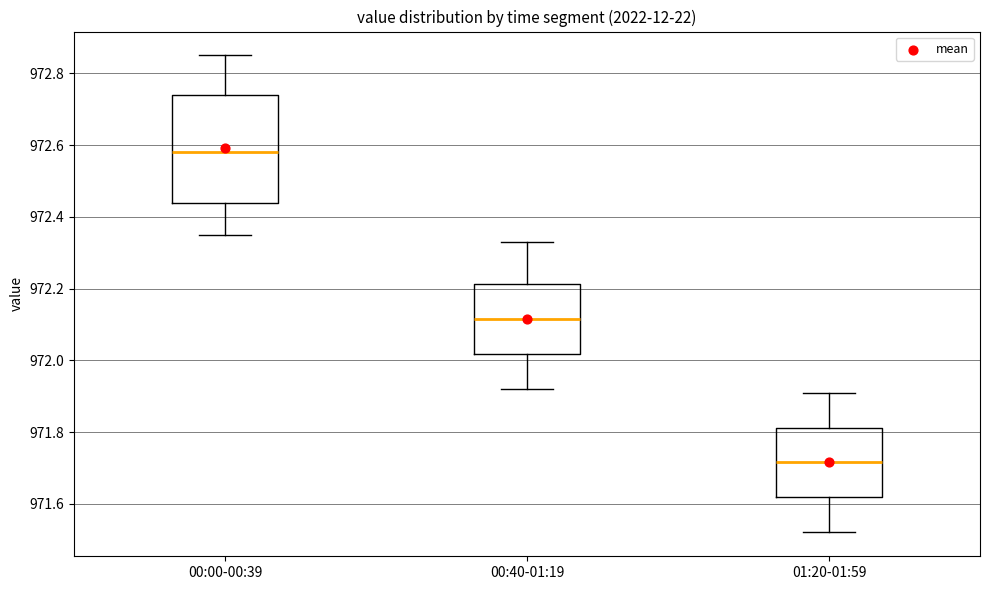

Reading left to right, read every box against the y-axis: the position of its median line, the range the box covers, and the ends of its whiskers. The values are not printed on the chart, so give them approximately, as read against the axis.

00:00-00:39: median 972.58, box 972.44 to 972.74, whiskers 972.36 to 972.86
00:40-01:19: median 972.12, box 972.02 to 972.22, whiskers 971.92 to 972.34
01:20-01:59: median 971.72, box 971.62 to 971.82, whiskers 971.52 to 971.92